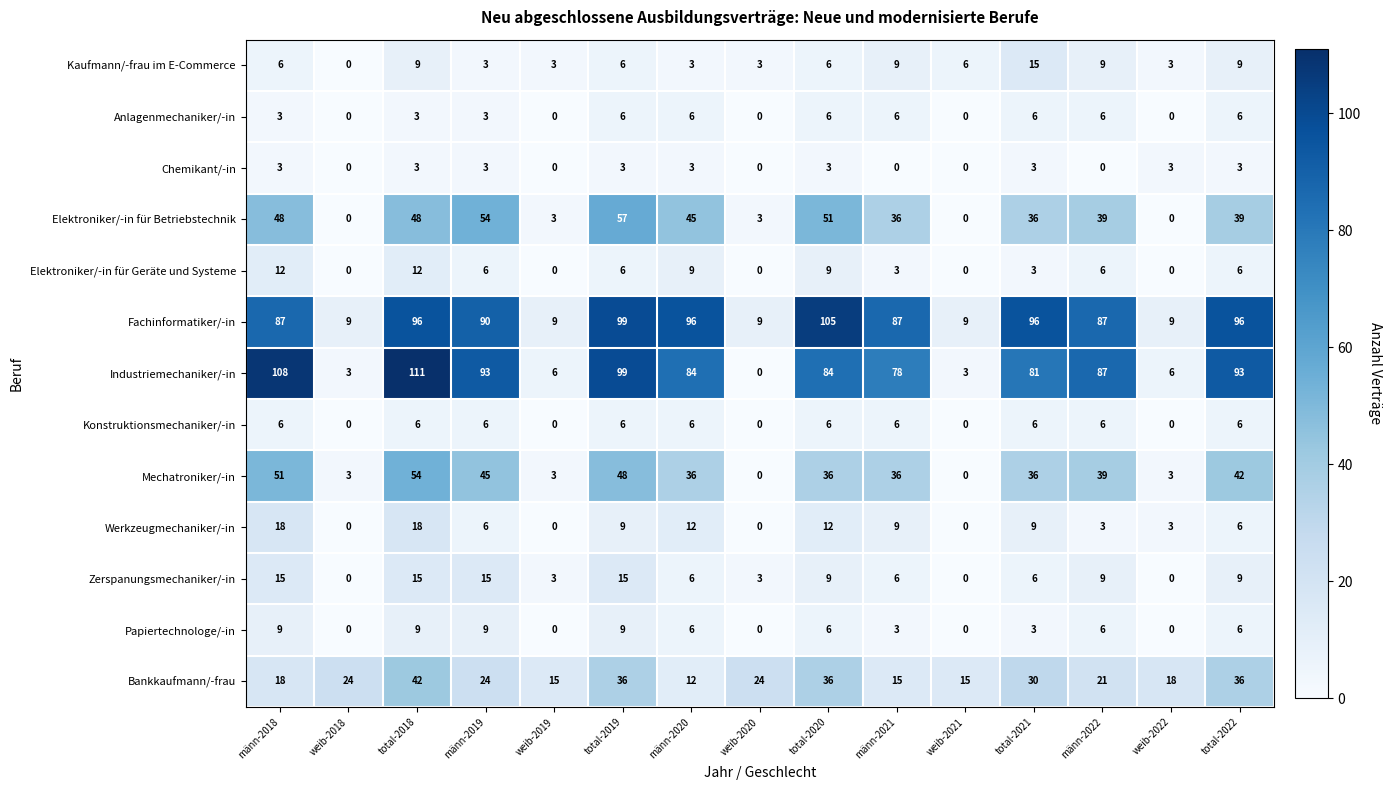

Which category has the highest value across all series?

total-2018